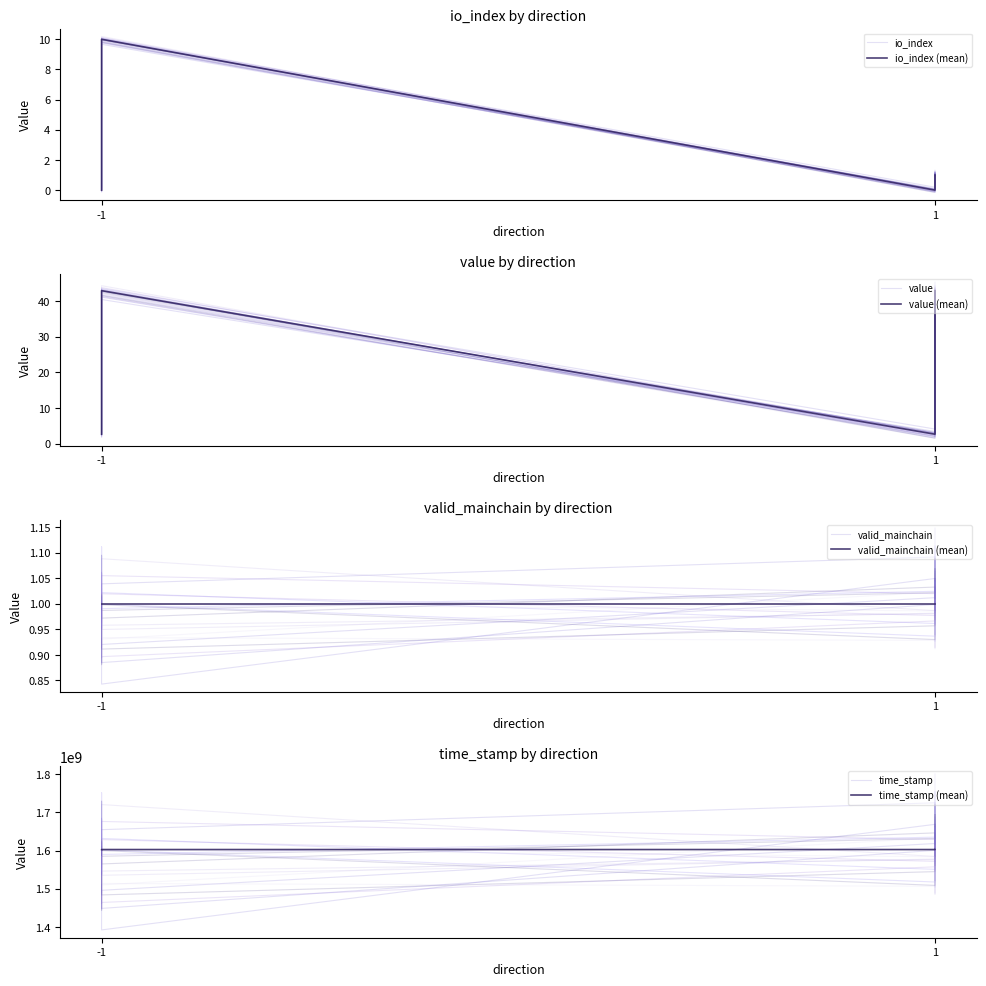

True or false: io_index and time_stamp intersect in this chart.

False